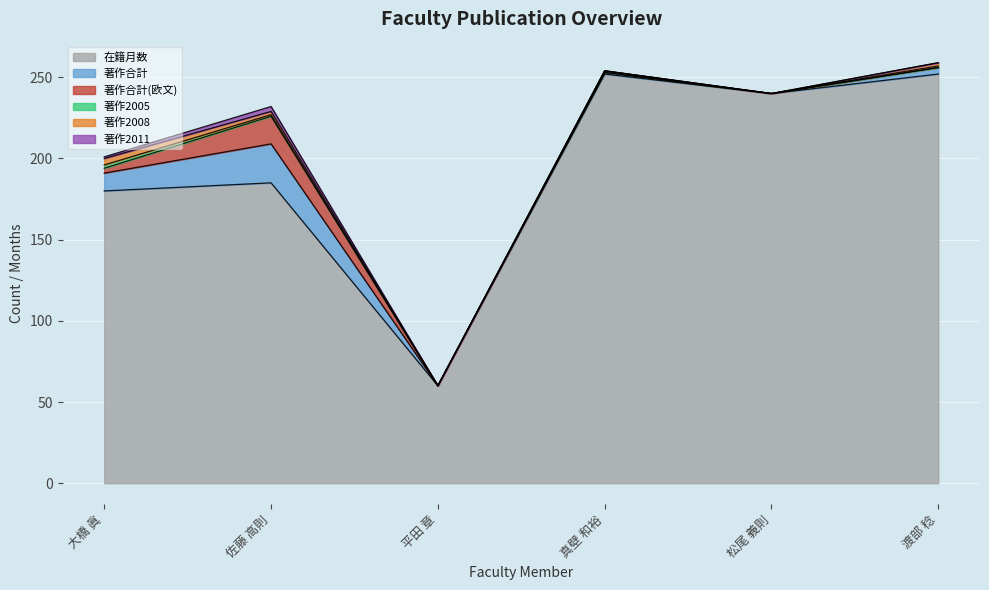

What is the label of the 3rd point from the right?

真壁 和裕